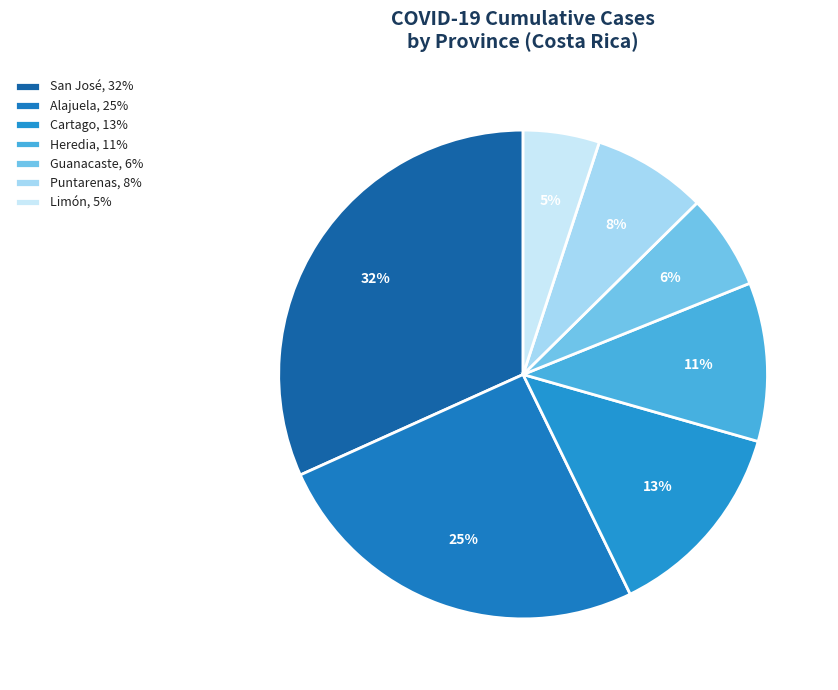

How many slices are in this pie chart?

7